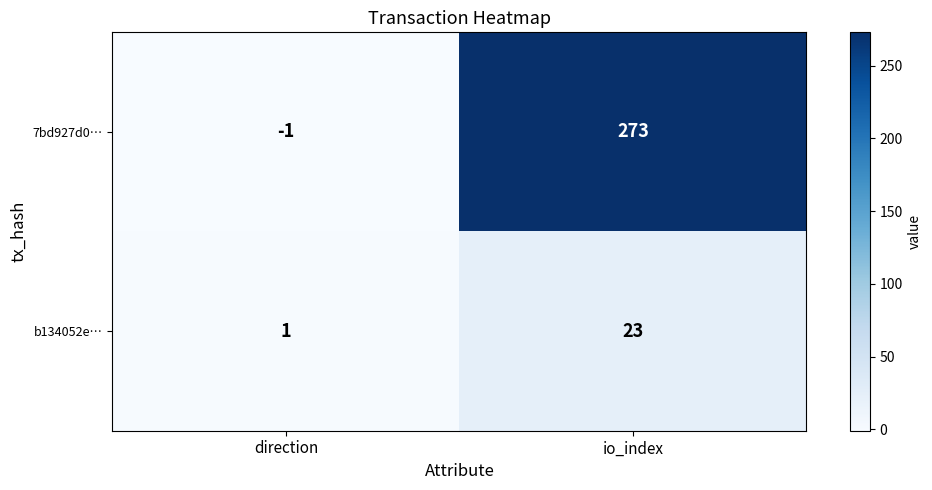

What is the difference between the highest and lowest values at io_index?

250